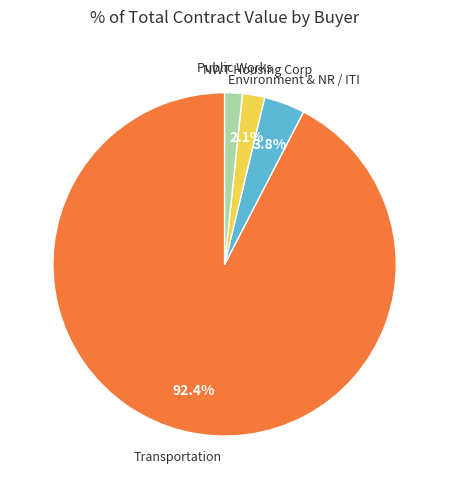

How many slices are in this pie chart?

4